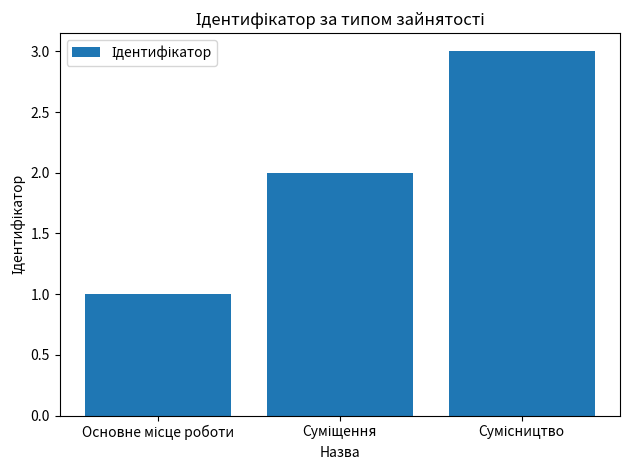

What is the greatest value displayed?

3